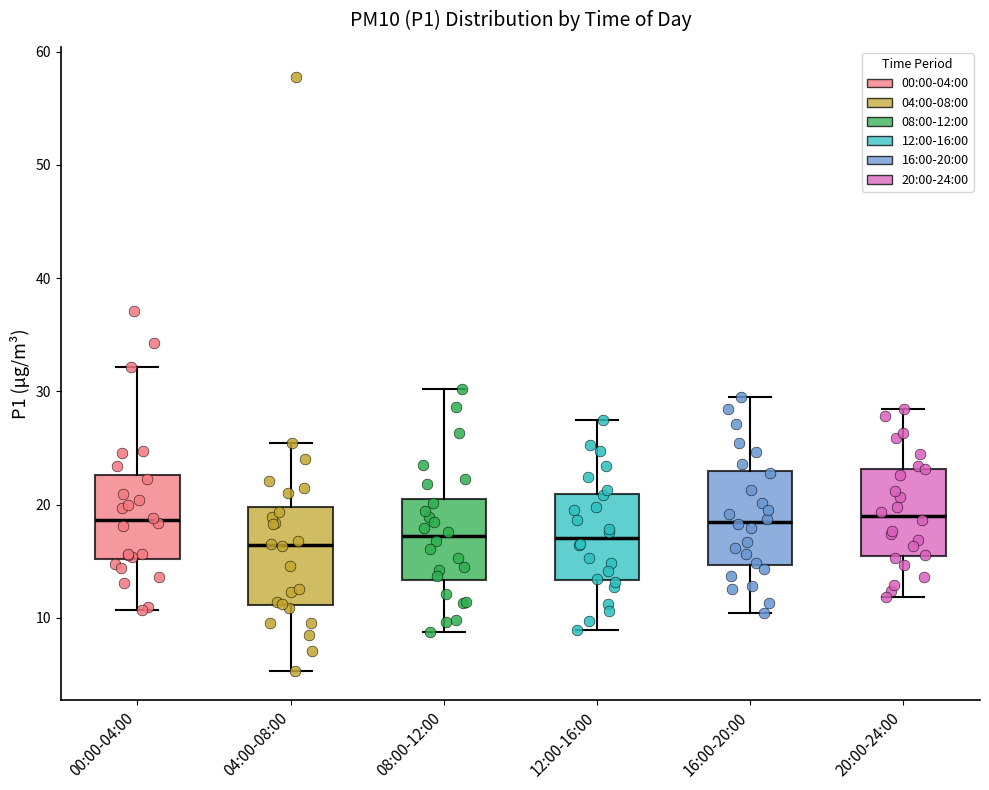

Where does the lower whisker of the box for 12:00-16:00 end on the y-axis? The values are not printed on the chart, so give them approximately, as read against the axis.

9